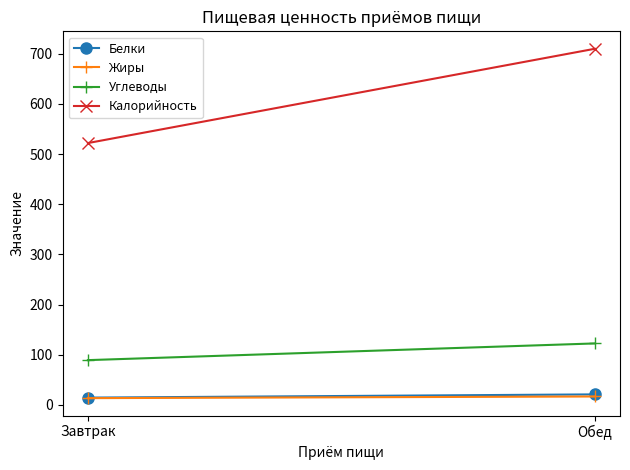

What is the label of the 1st point from the right?

Обед